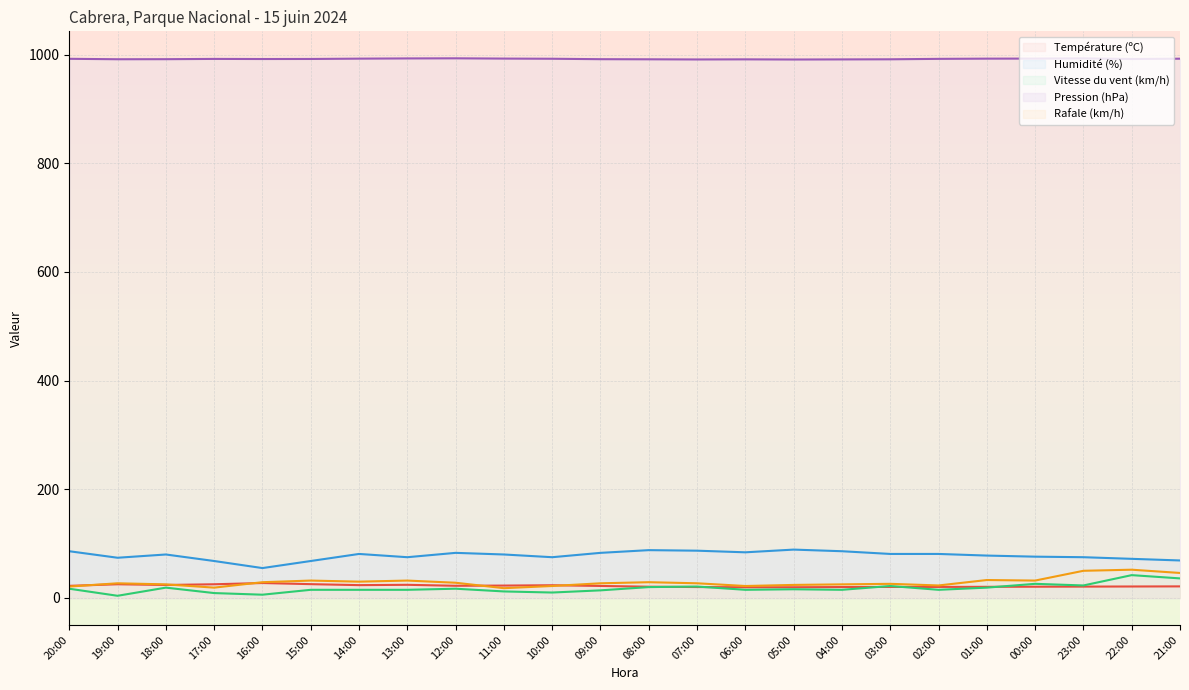

Which series has the largest range (max minus min)?

Vitesse du vent (km/h)